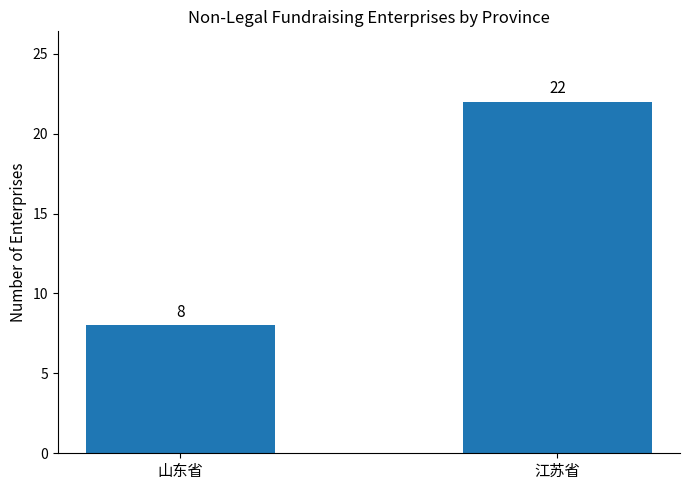

How many values are below 22?

1